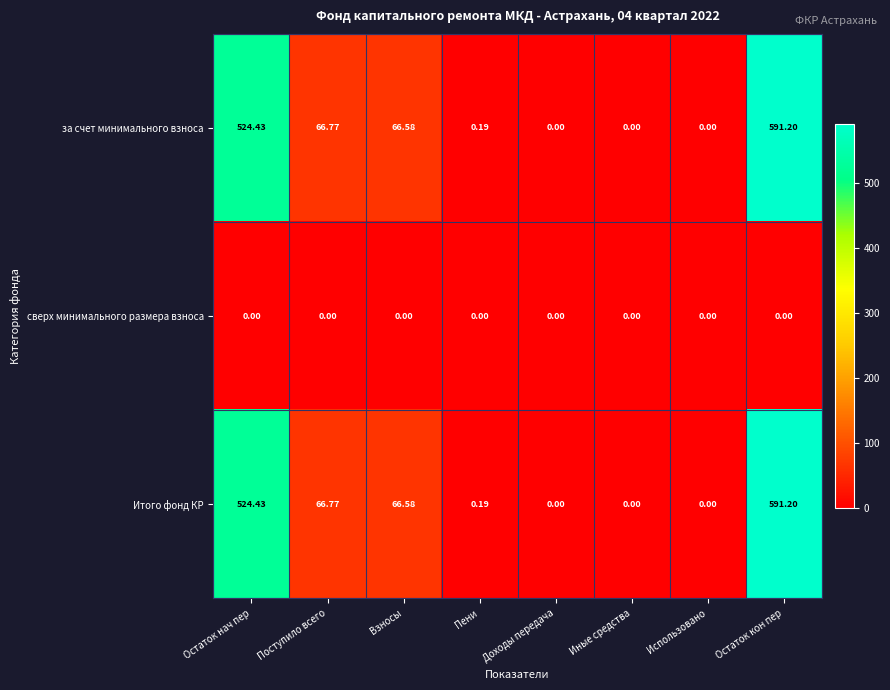

At which category is the sum across all series the highest?

Остаток кон пер